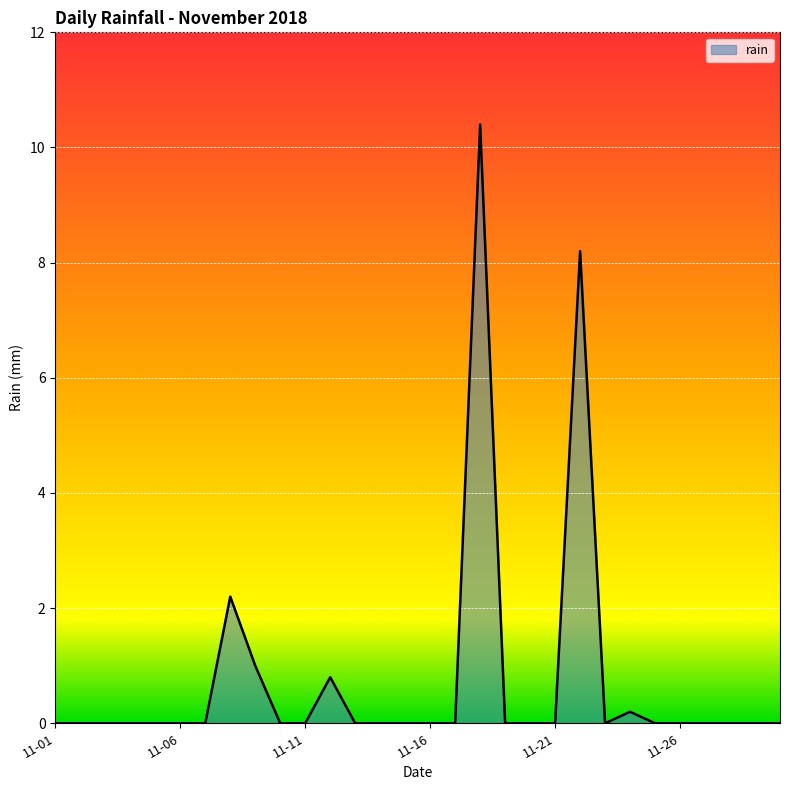

What is the difference between the maximum and minimum values?

10.4